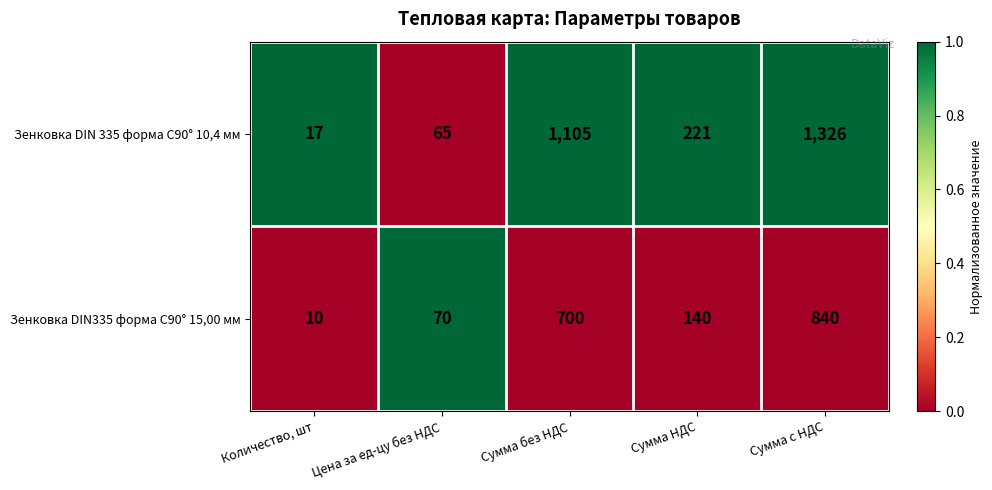

What is the difference between the Зенковка DIN 335 форма C90° 10,4 мм values at Цена за ед-цу без НДС and Сумма с НДС?

1261